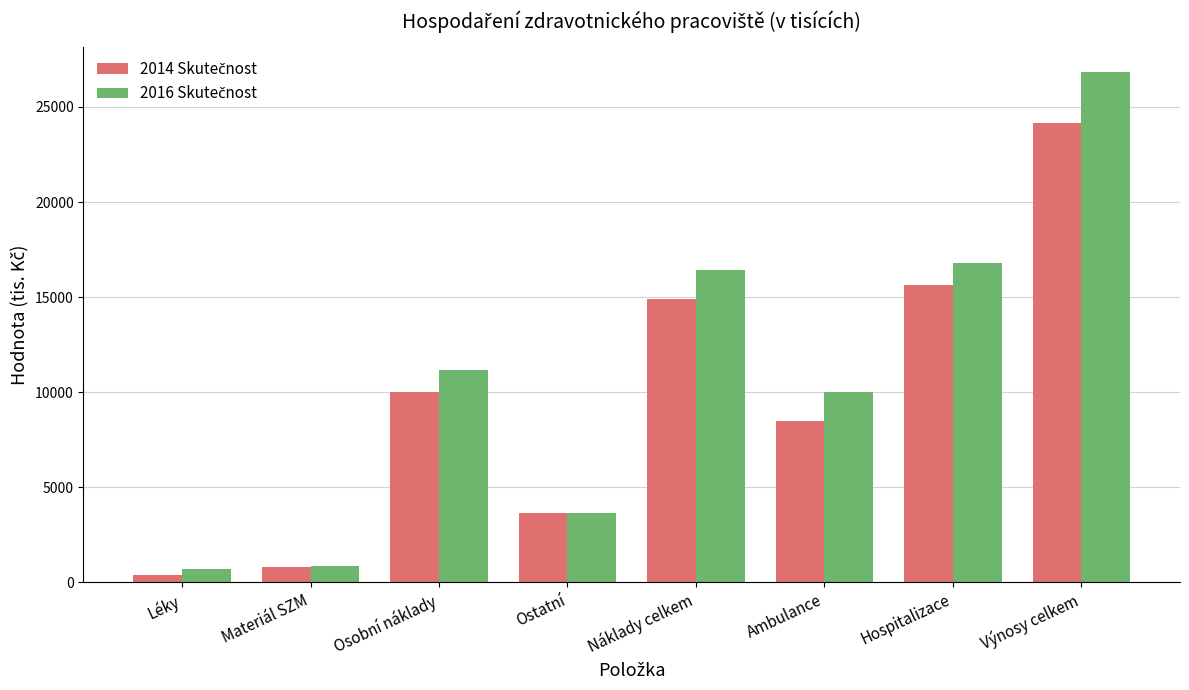

At how many categories does at least one series exceed 4995?

5